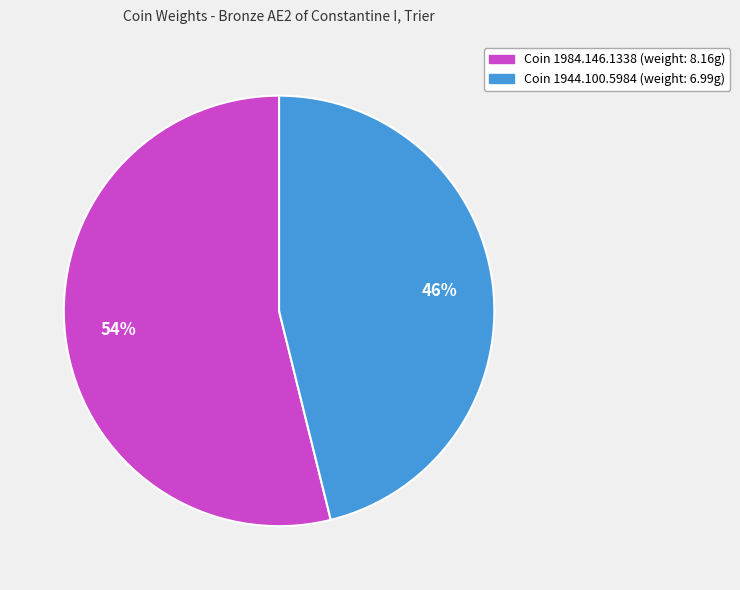

How many slices are in this pie chart?

2